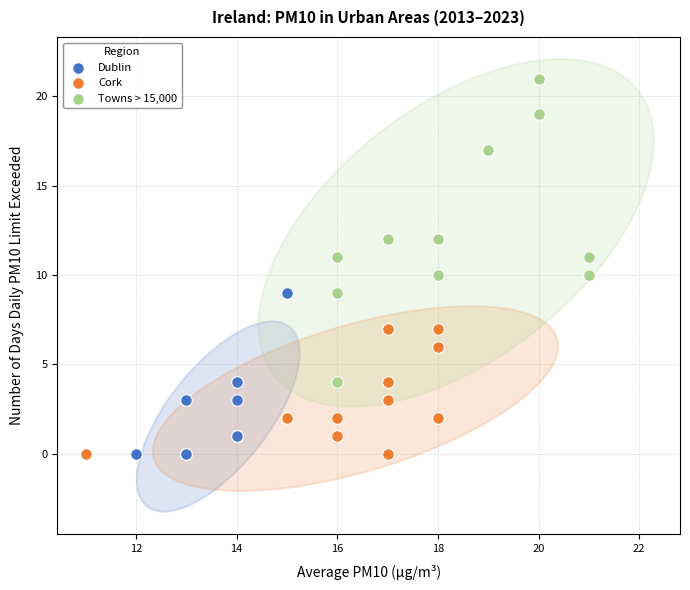

Which series has the largest Y range (max minus min)?

Towns > 15,000